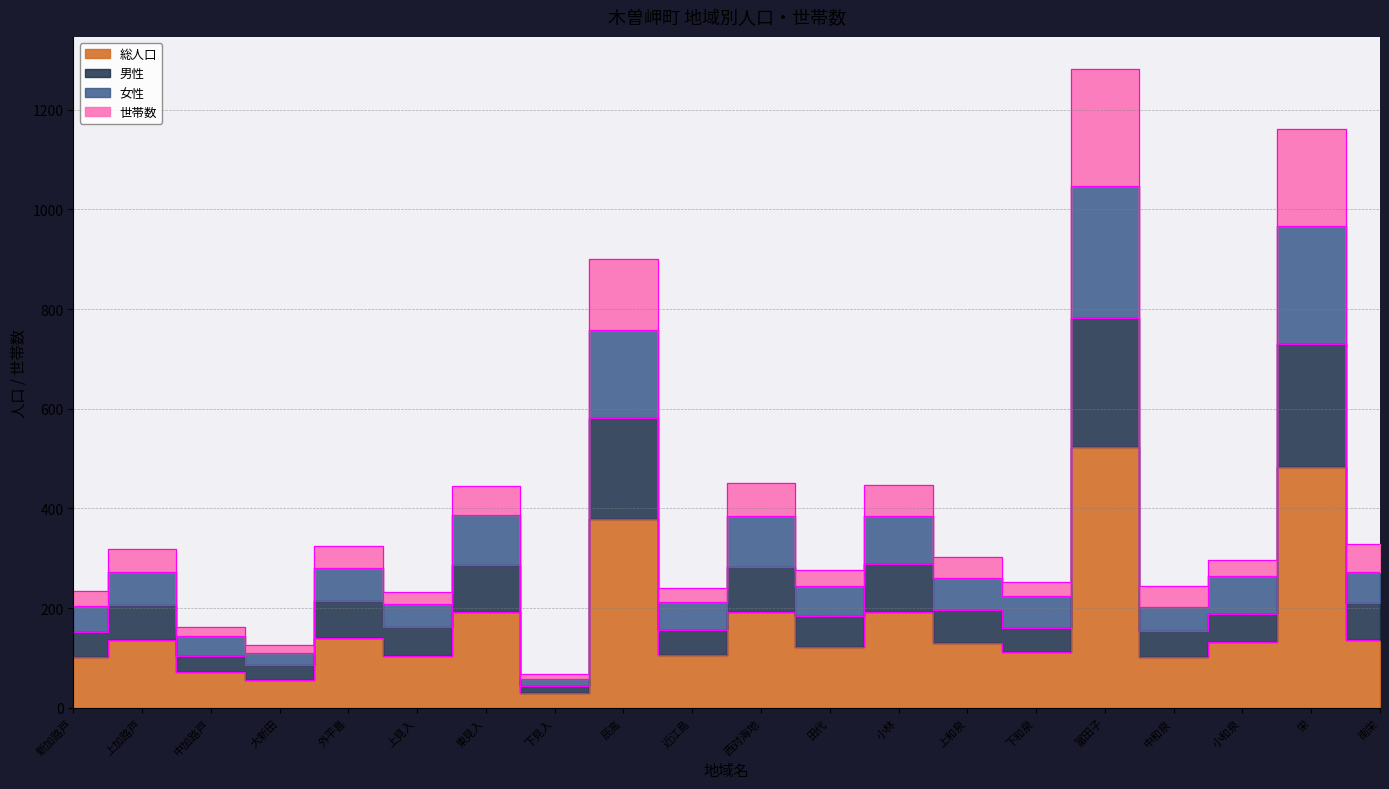

Which category has the highest value in the 女性 series?

富田子